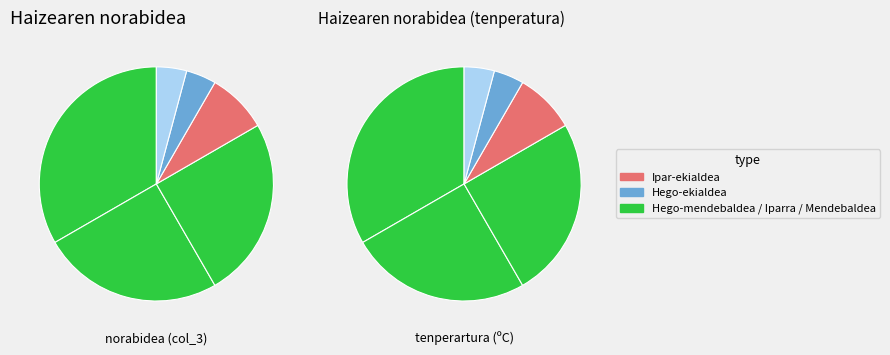

Is there any slice that represents more than half of the pie?

No